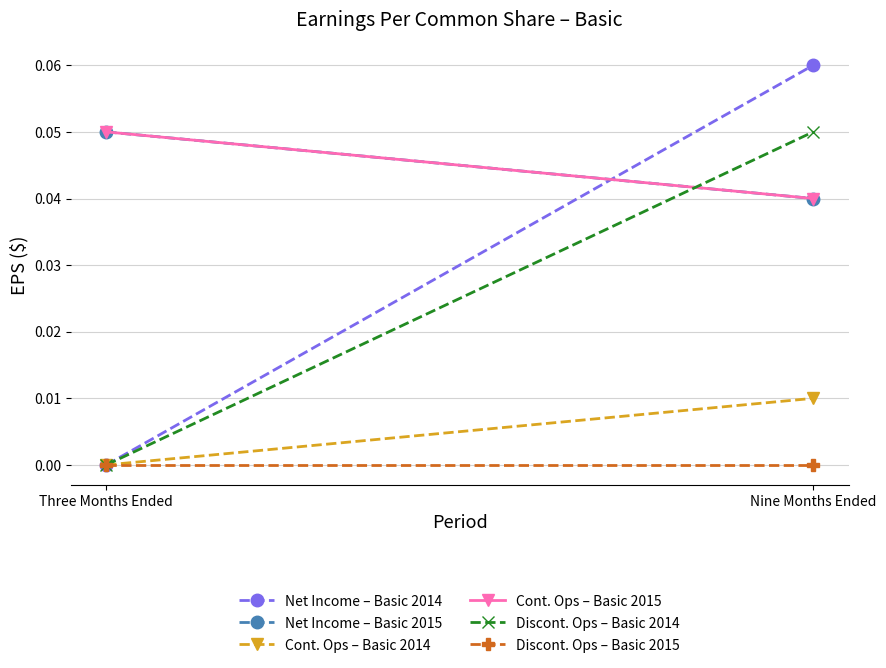

True or false: Net Income – Basic 2015 has a value of 0.0 at Nine Months Ended.

False